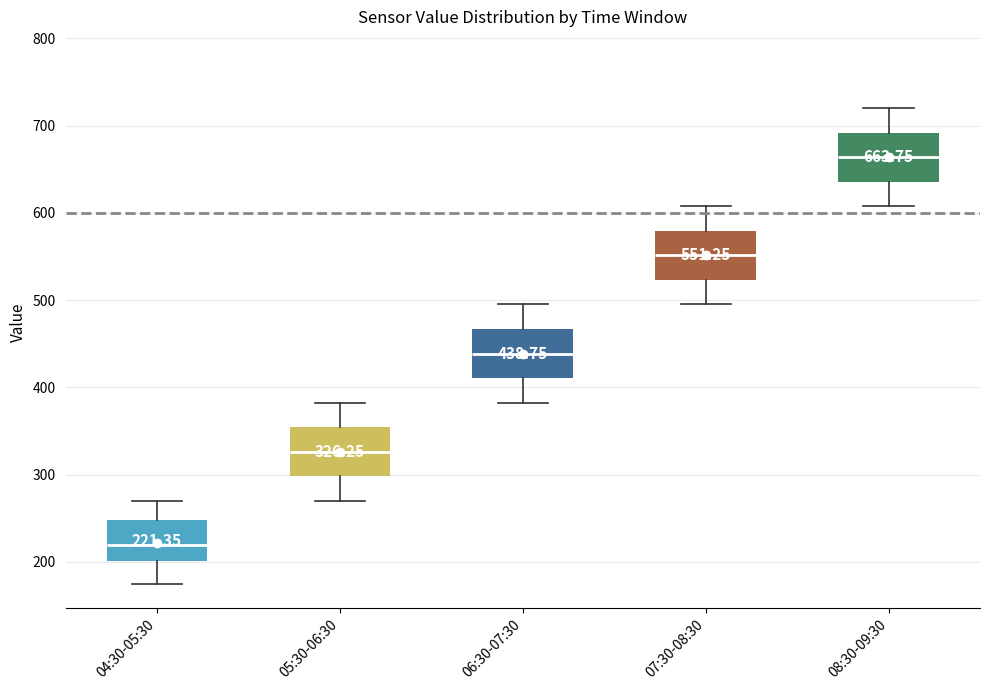

Which box has the lowest median line?

04:30-05:30